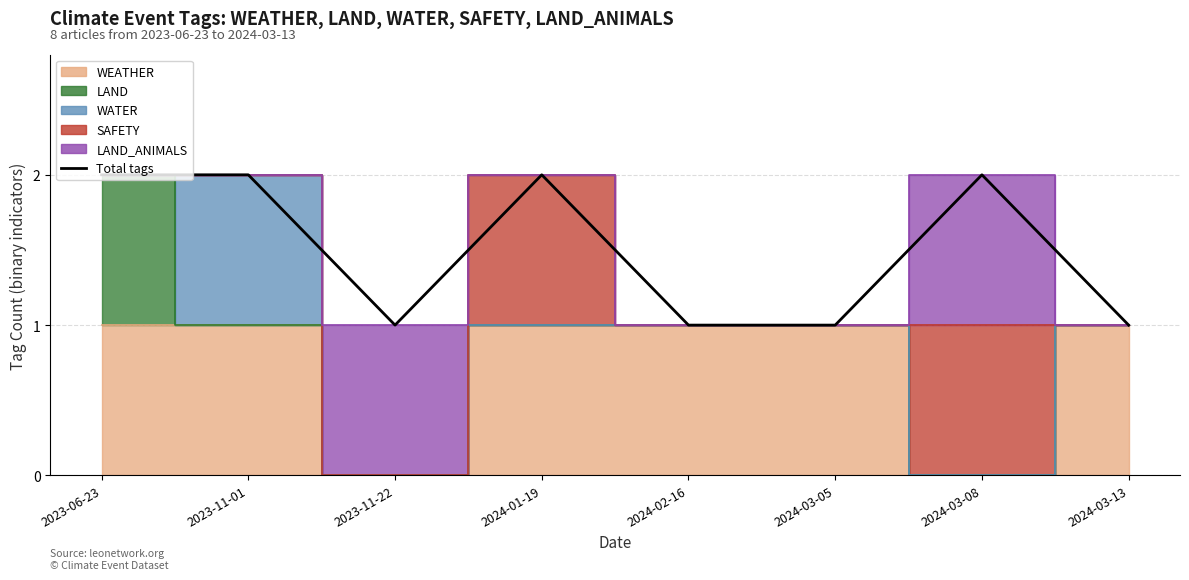

What is the label of the 6th point from the right?

2023-11-22